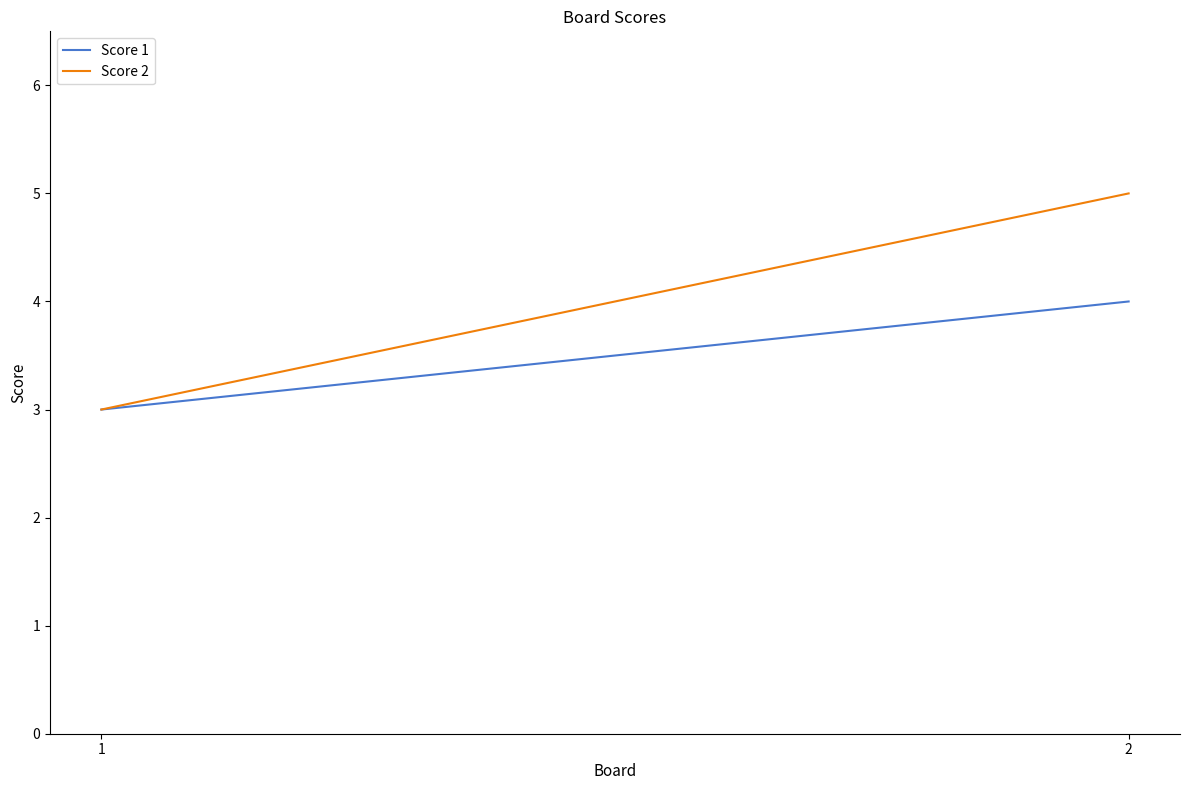

What is the minimum value for Score 2?

3